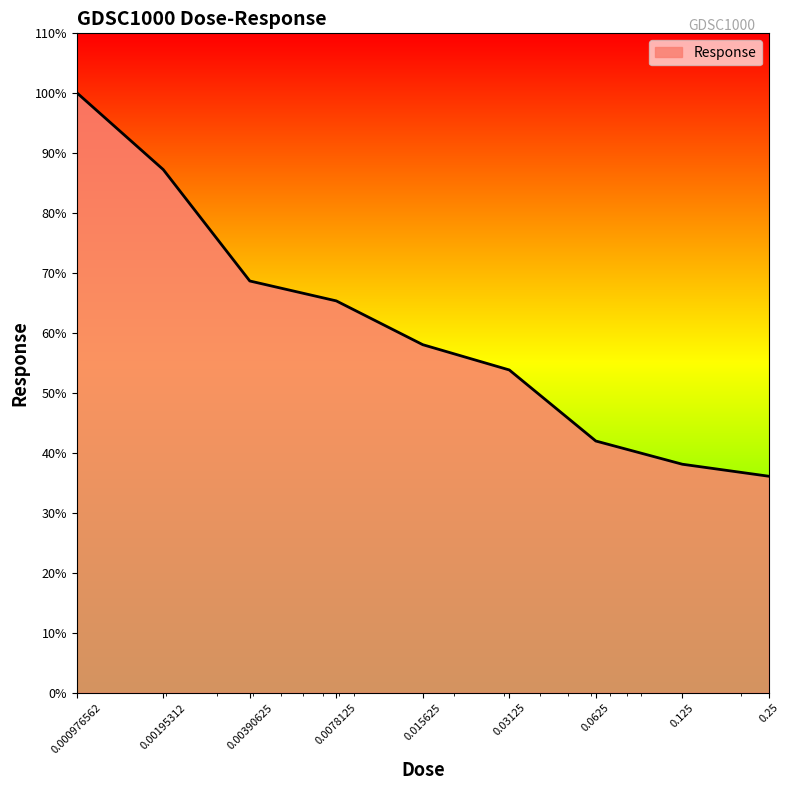

What is the maximum value shown in the chart?

100.1